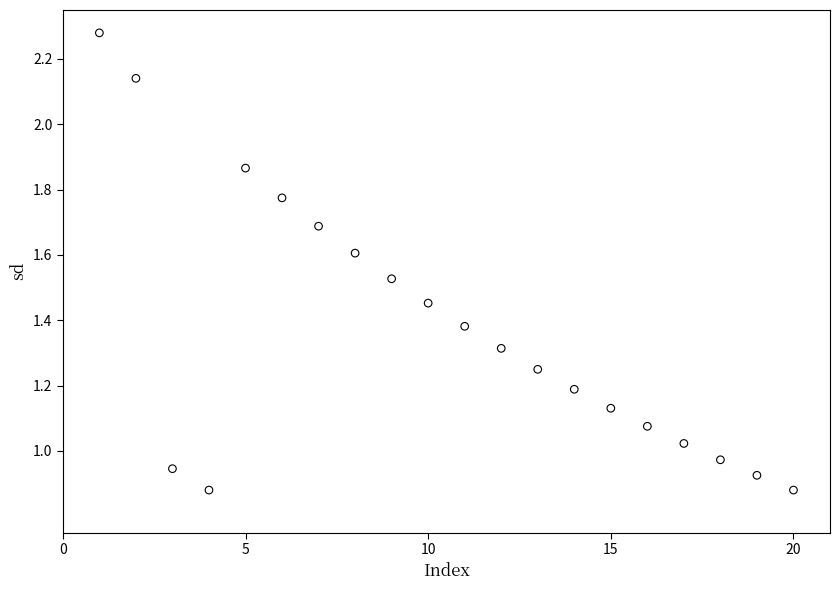

What is the range of X values (max minus min)?

19.0